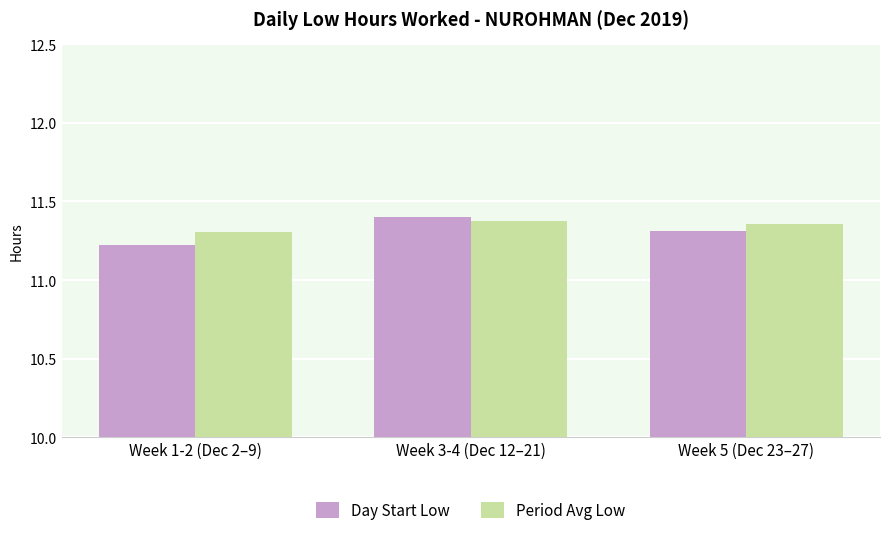

Count the Period Avg Low values in the range 11 to 12.

3